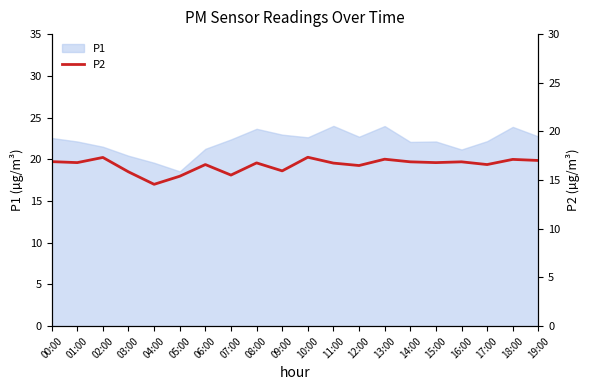

What is the highest value of the P1 series?

24.0